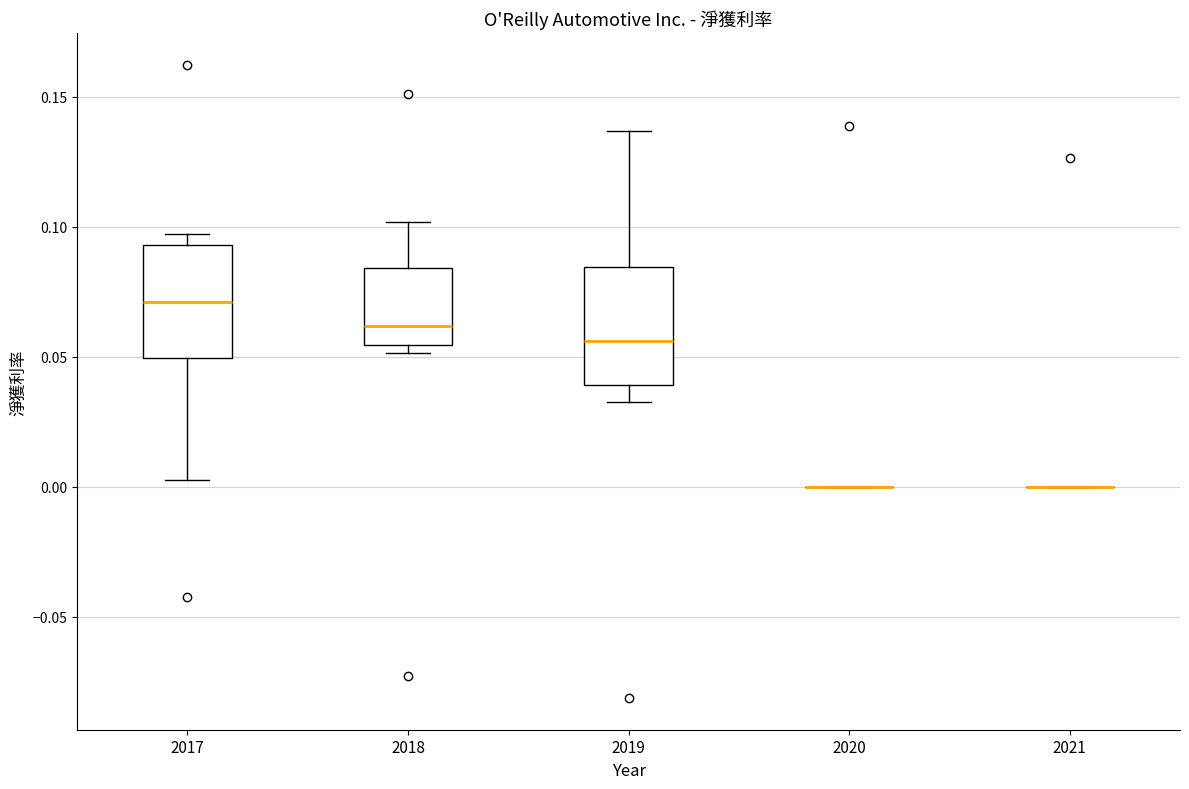

Reading left to right, read every box against the y-axis: the position of its median line, the range the box covers, and the ends of its whiskers. The values are not printed on the chart, so give them approximately, as read against the axis.

2017: median 0.070, box 0.050 to 0.095, whiskers 0.005 to 0.095 (just above the box's upper edge)
2018: median 0.060, box 0.055 to 0.085, whiskers 0.050 to 0.100
2019: median 0.055, box 0.040 to 0.085, whiskers 0.035 to 0.135
2020: box collapsed to a line at 0.000, whiskers 0.000 to 0.000
2021: box collapsed to a line at 0.000, whiskers 0.000 to 0.000